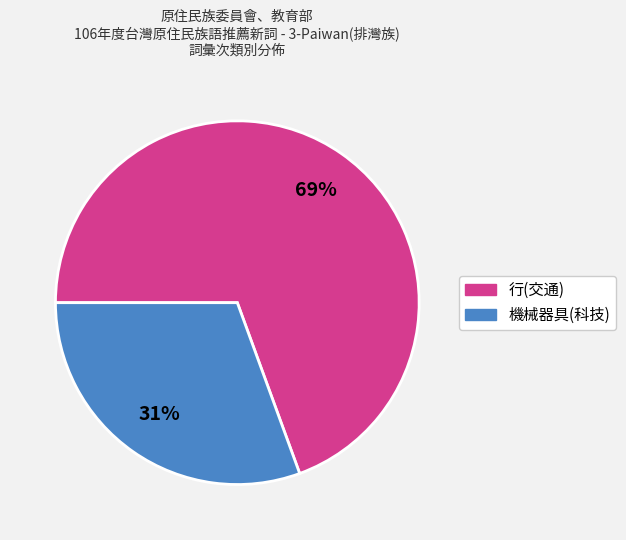

True or false: 機械器具(科技) accounts for 23% of the total.

False